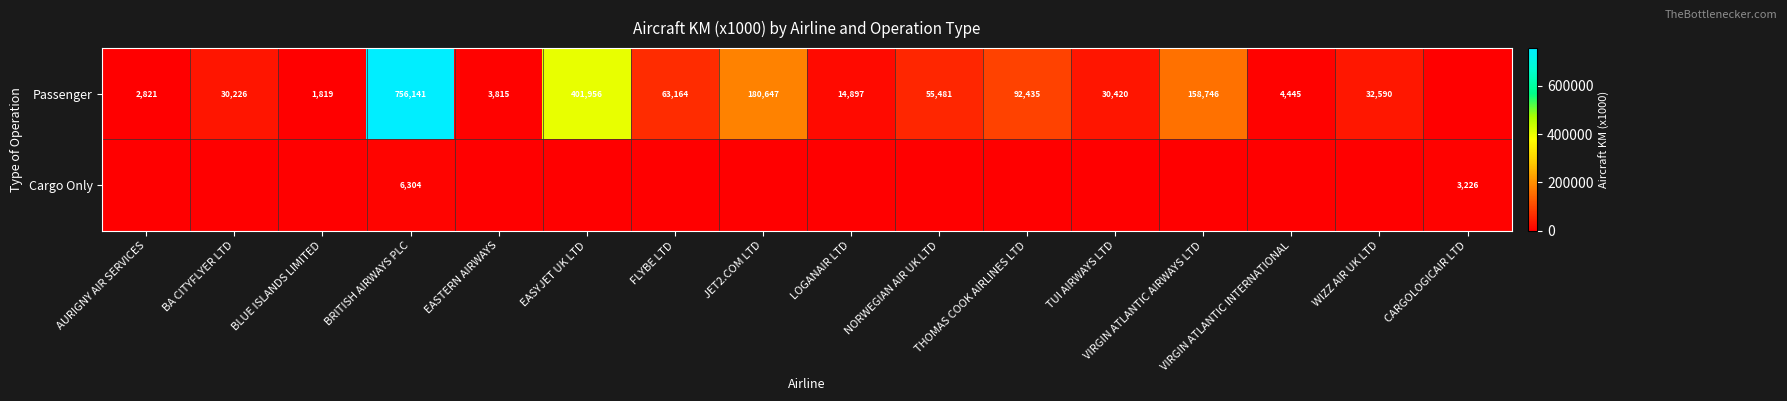

Count the number of data series in this chart.

2